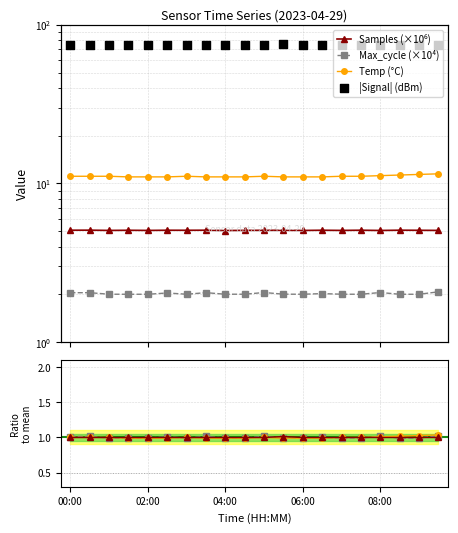

What are all the series names shown in the legend?

Samples, Max_cycle, Temp, Signal